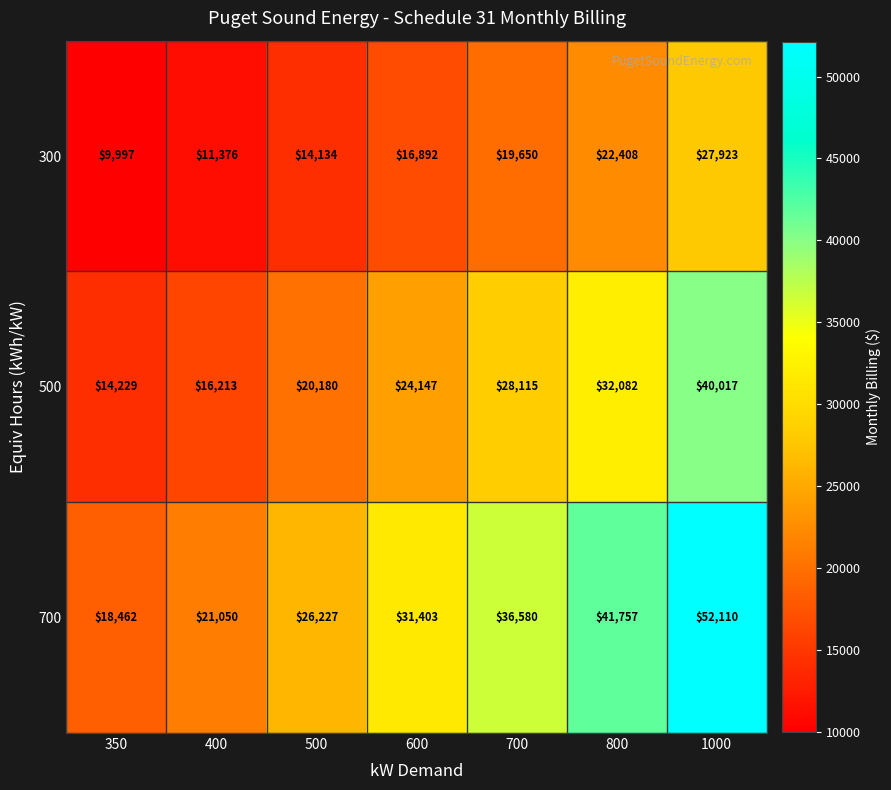

Which series has the widest spread of values?

700